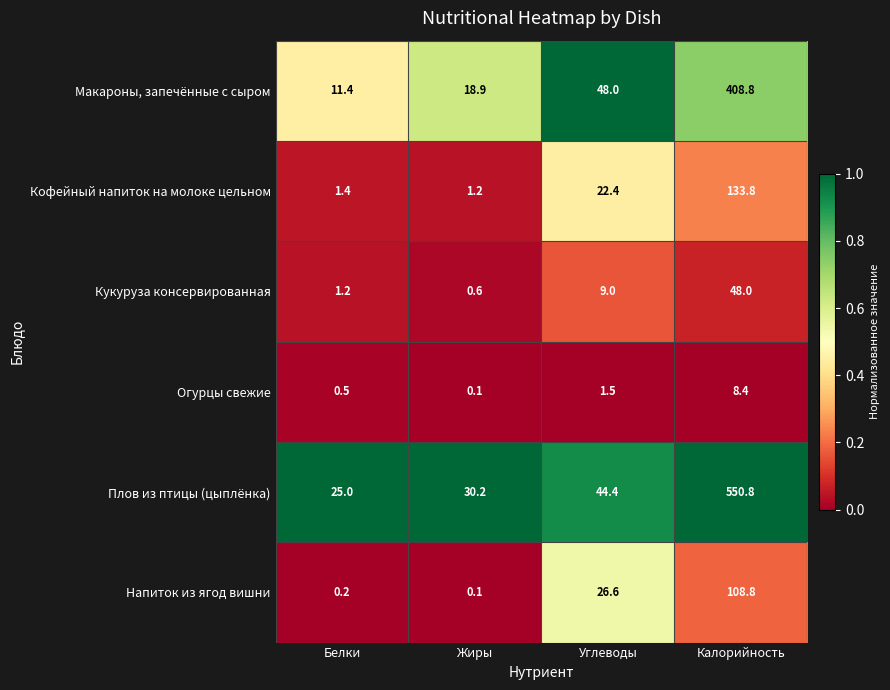

What is the minimum value for Макароны, запечённые с сыром?

11.4